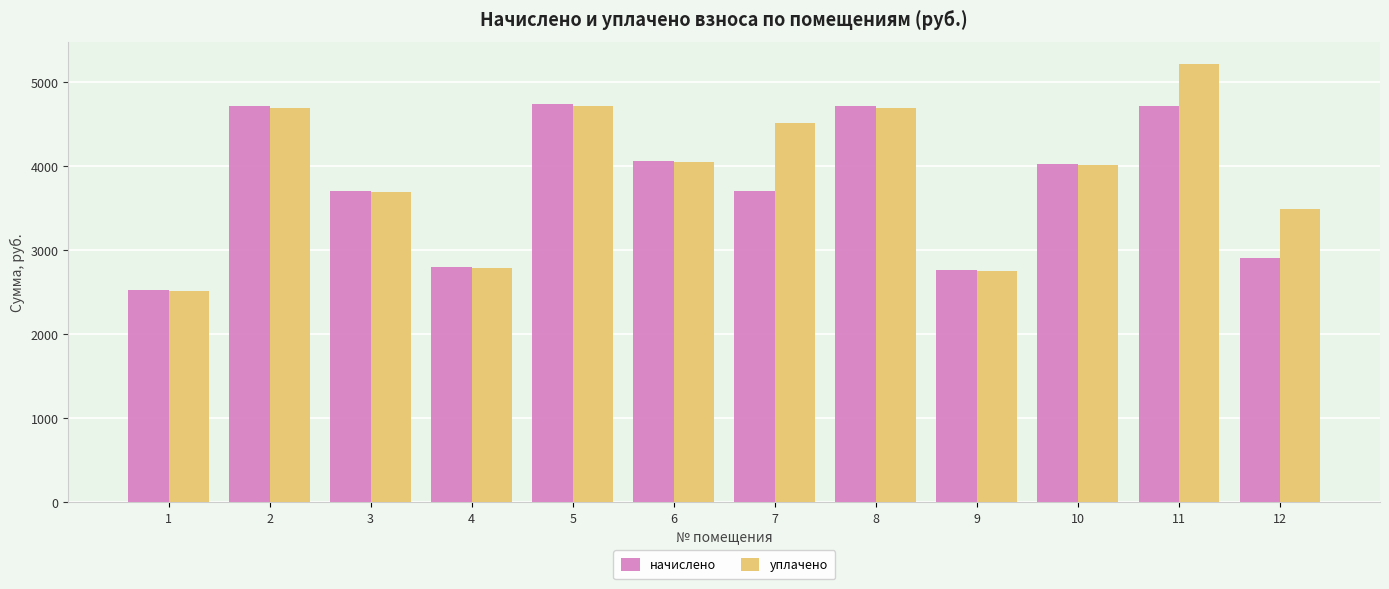

What are all the series names shown in the legend?

начислено, уплачено